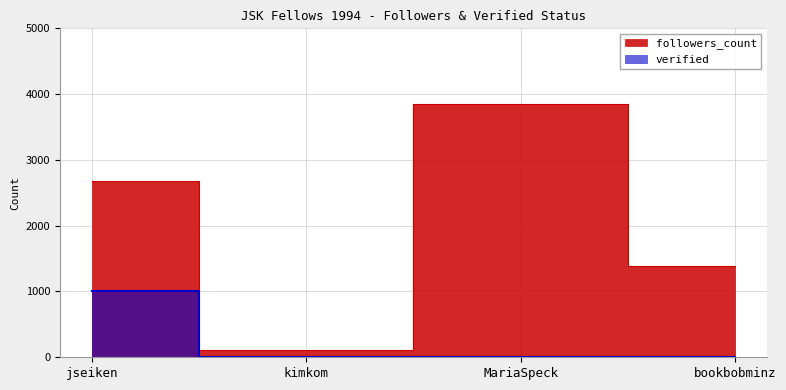

The verified series shows -367 at kimkom. True or false?

False